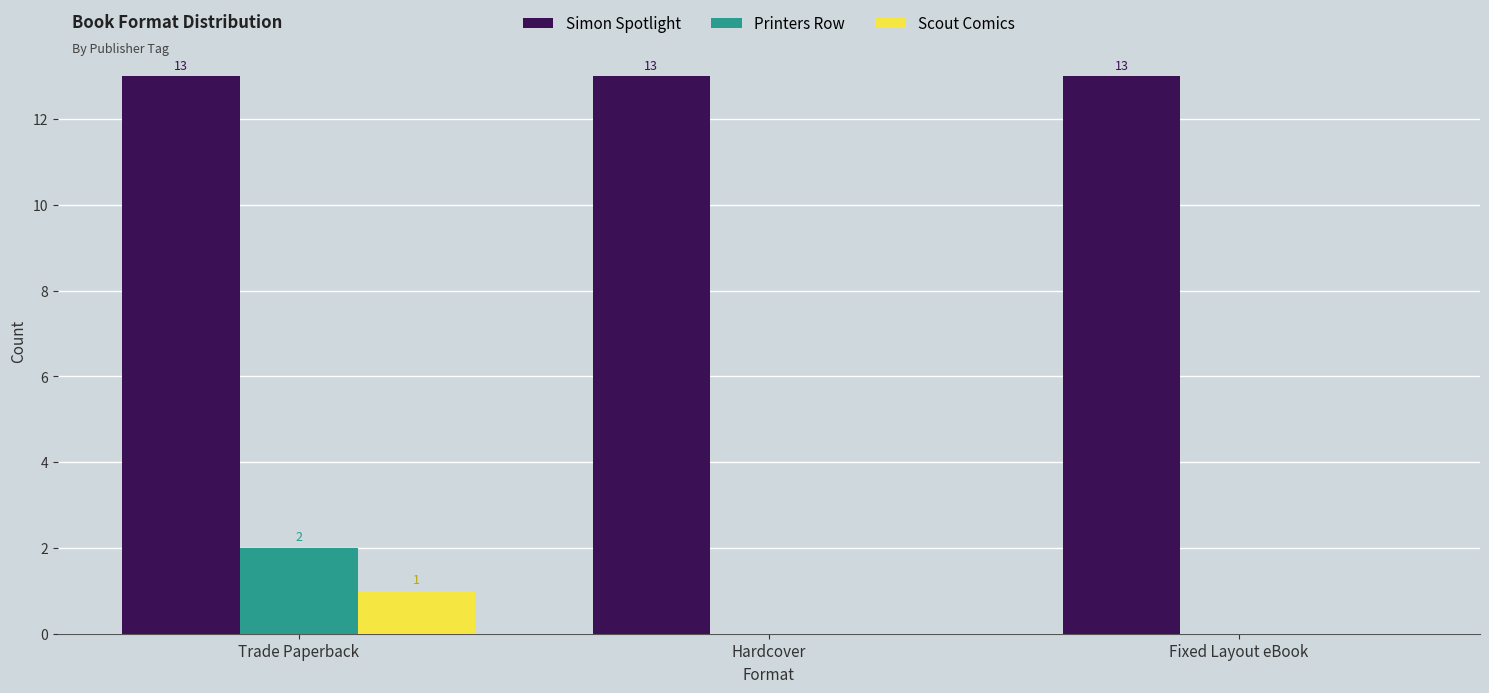

Which series has the largest range (max minus min)?

Printers Row